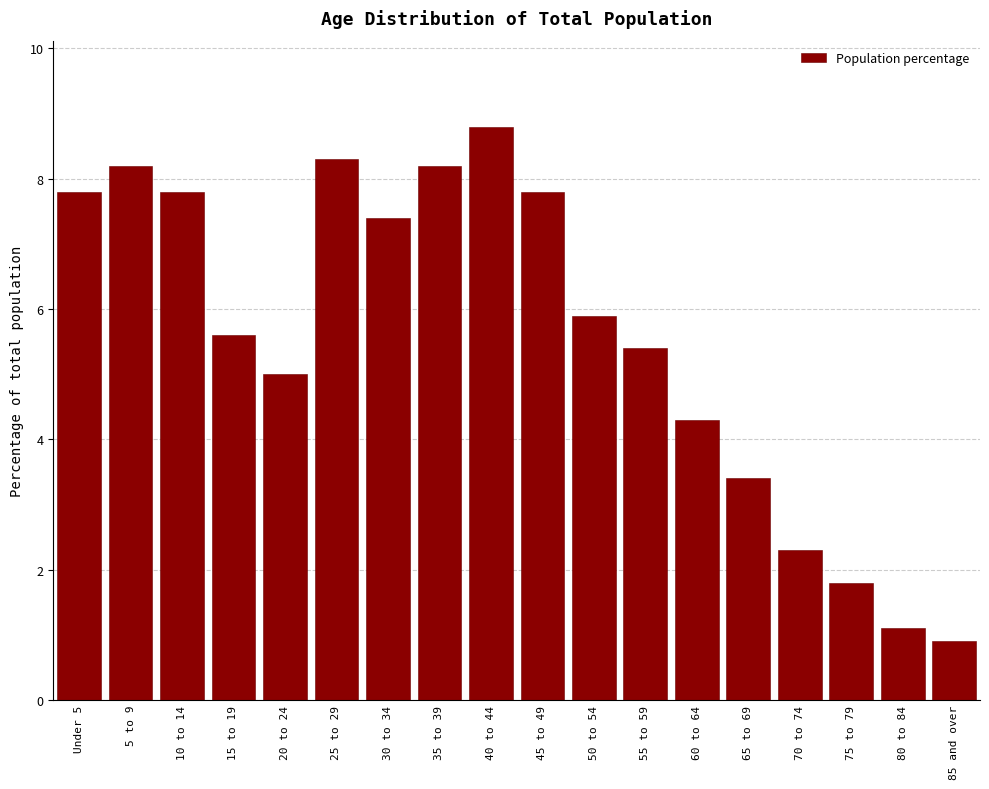

Reading left to right, what are all the values shown in this chart?

Under 5=7.8	5 to 9=8.2	10 to 14=7.8	15 to 19=5.6	20 to 24=5.0	25 to 29=8.3	30 to 34=7.4	35 to 39=8.2	40 to 44=8.8	45 to 49=7.8	50 to 54=5.9	55 to 59=5.4	60 to 64=4.3	65 to 69=3.4	70 to 74=2.3	75 to 79=1.8	80 to 84=1.1	85 and over=0.9